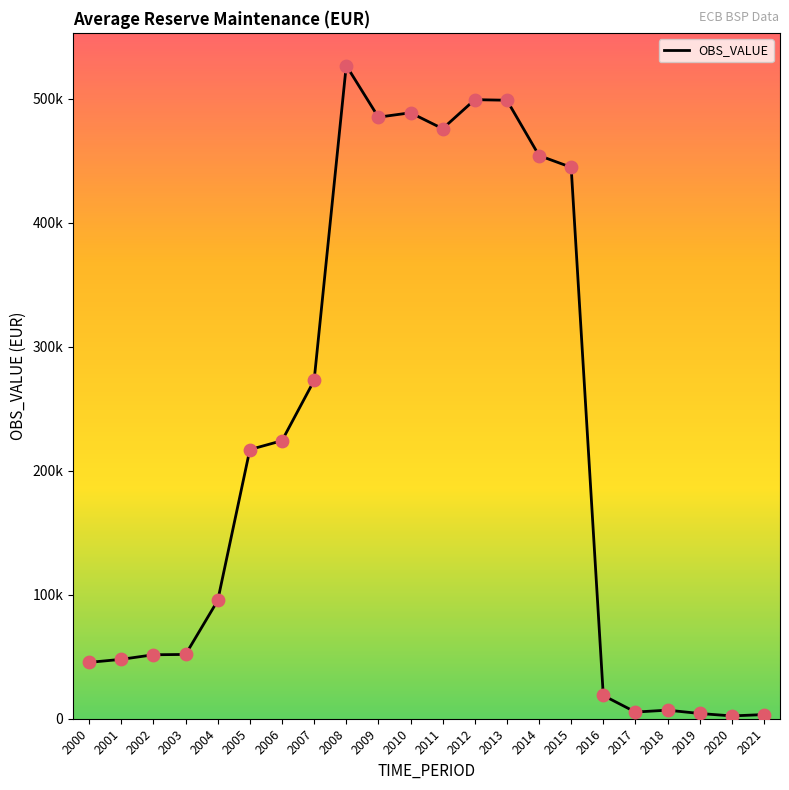

Is this an area chart (filled region under the line)?

No